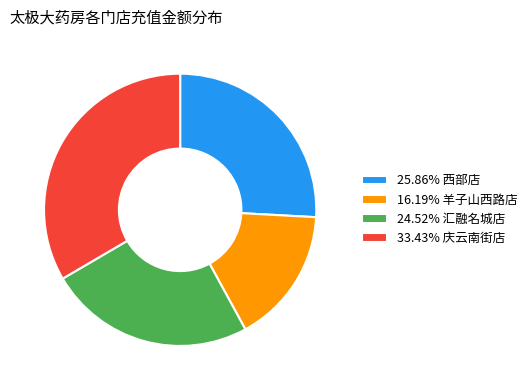

How many slices are in this pie chart?

4